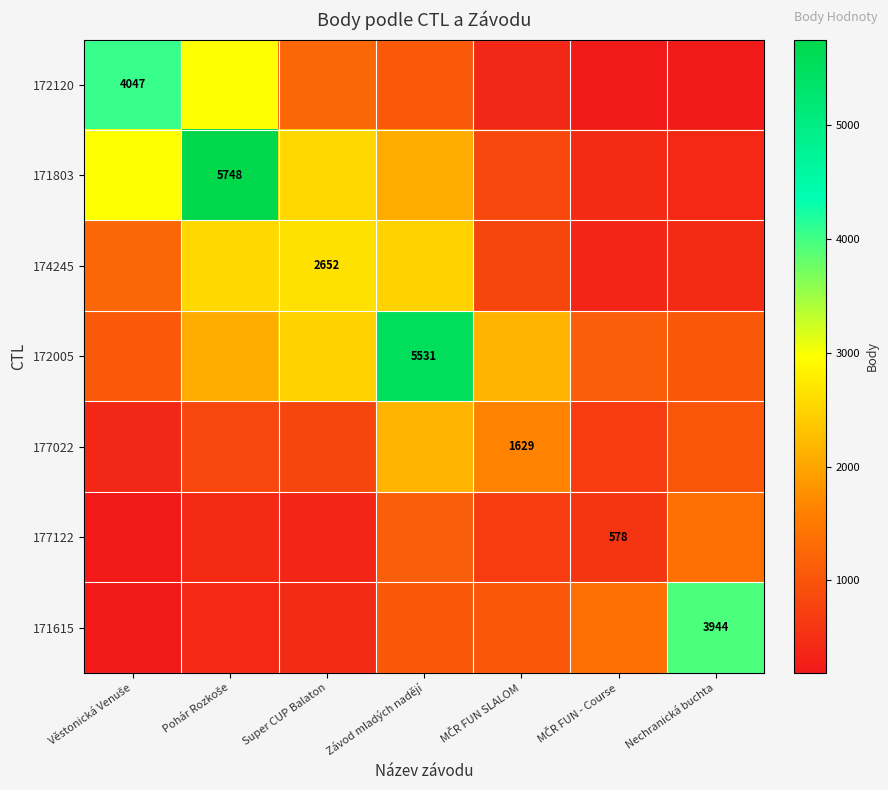

What is the spread (max minus min) of values at Pohár Rozkoše?

5350.2